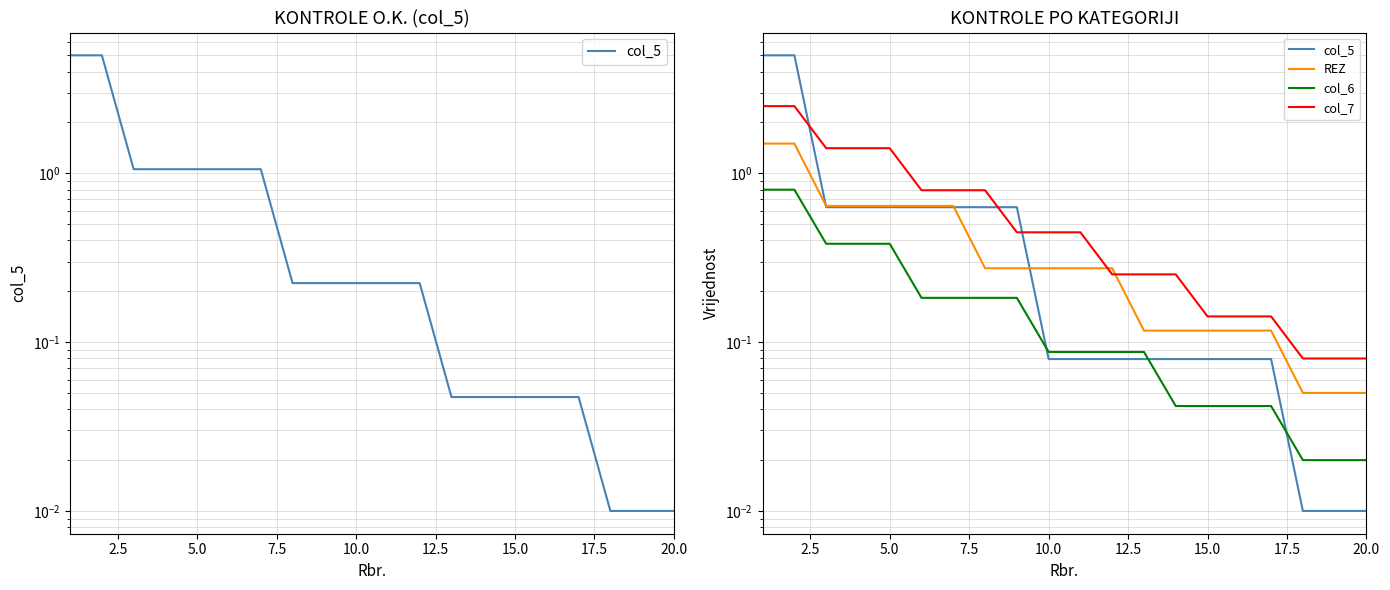

Between 15.0 and 9, which series saw the biggest shift?

col_5